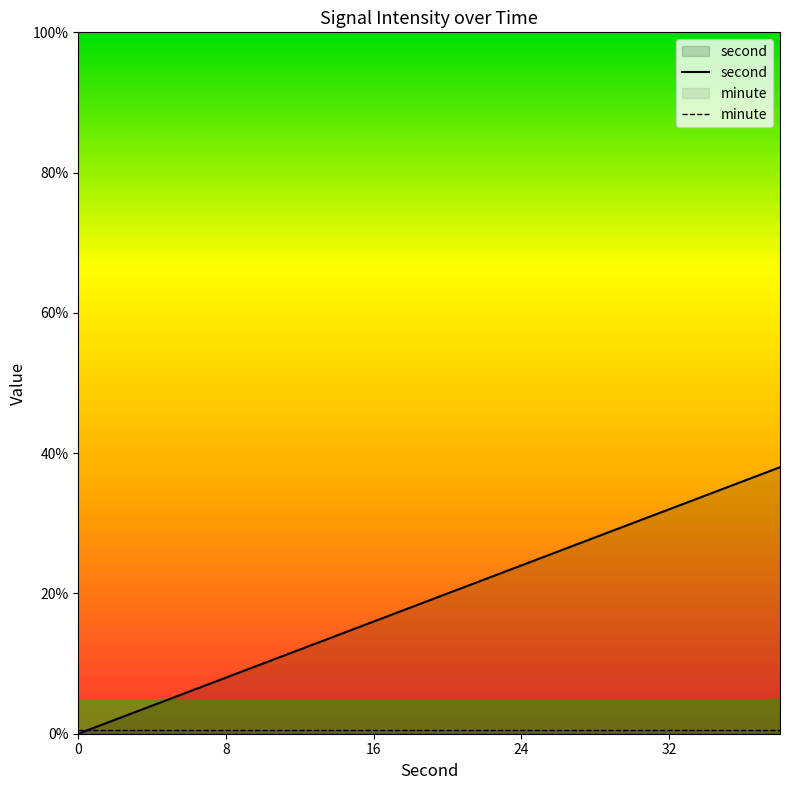

What is the greatest value displayed?

38.0